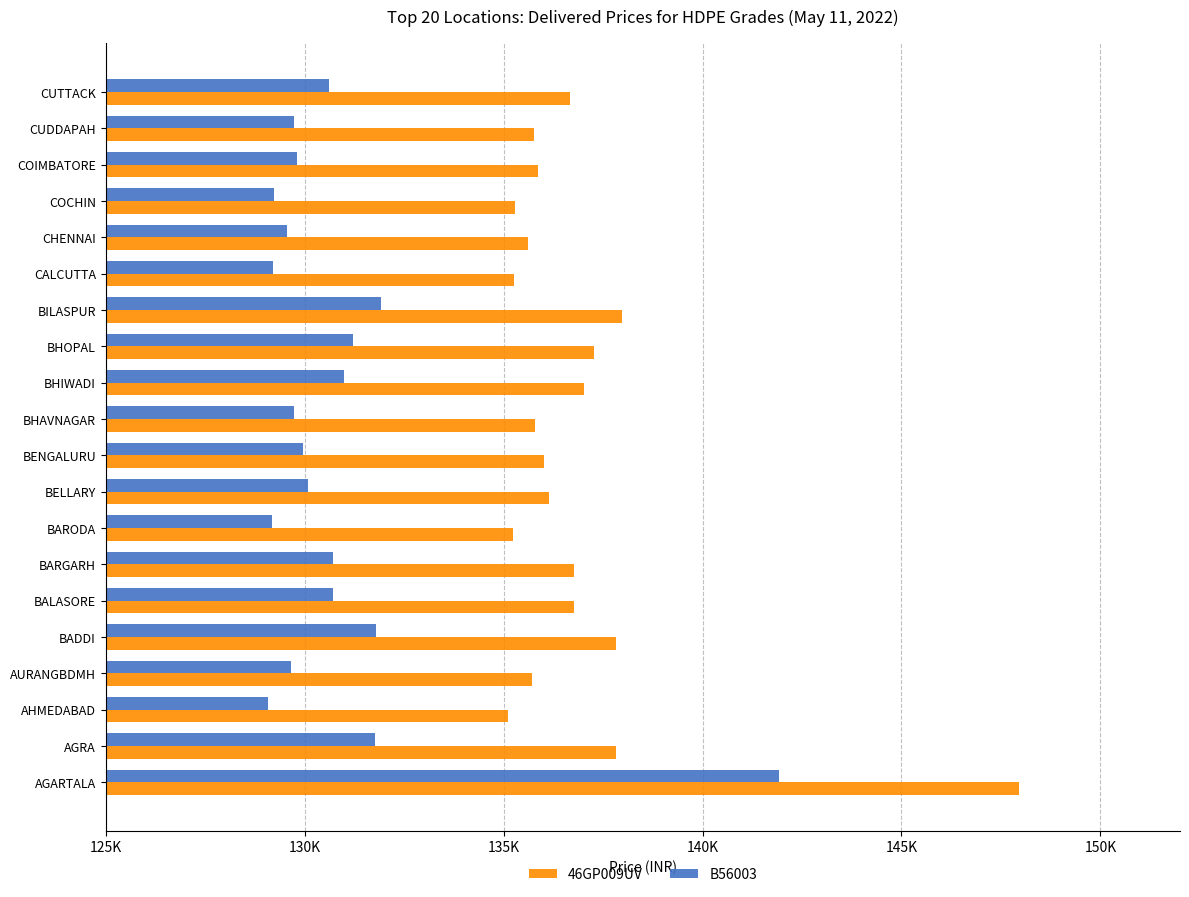

Which series has the widest spread of values?

46GP009UV